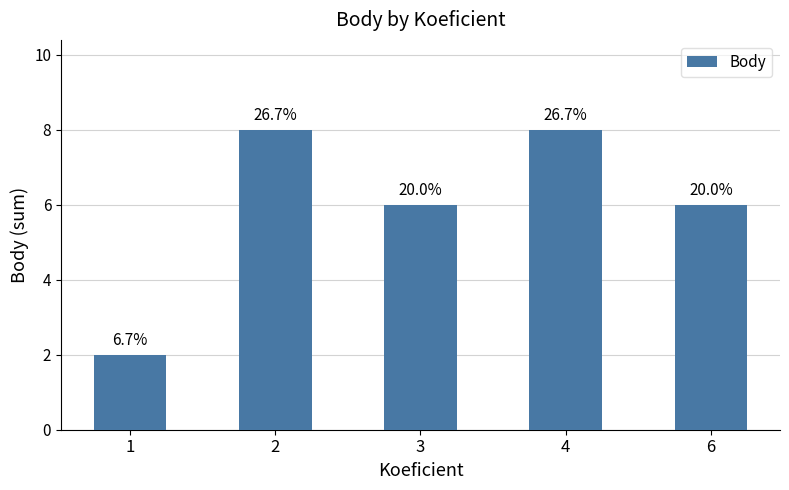

Does the chart contain any negative values?

No